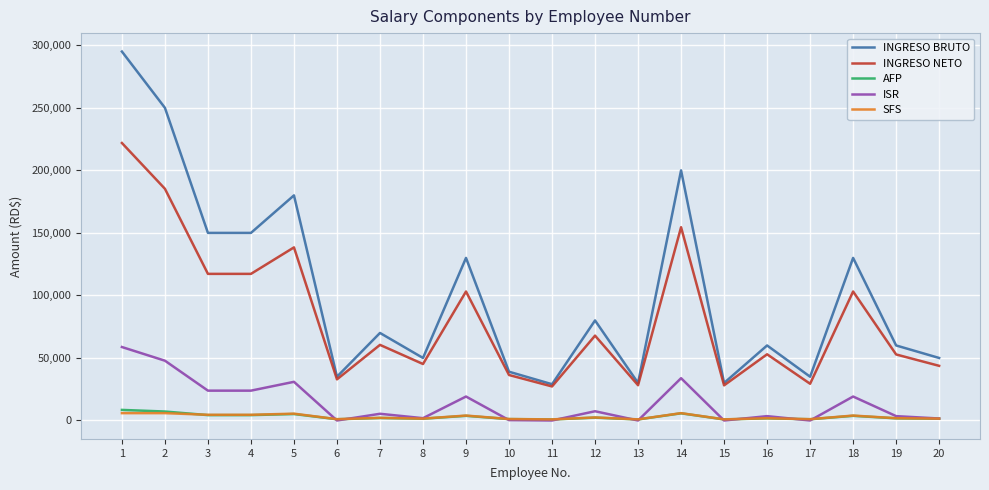

Which series has the largest total across all categories?

INGRESO BRUTO